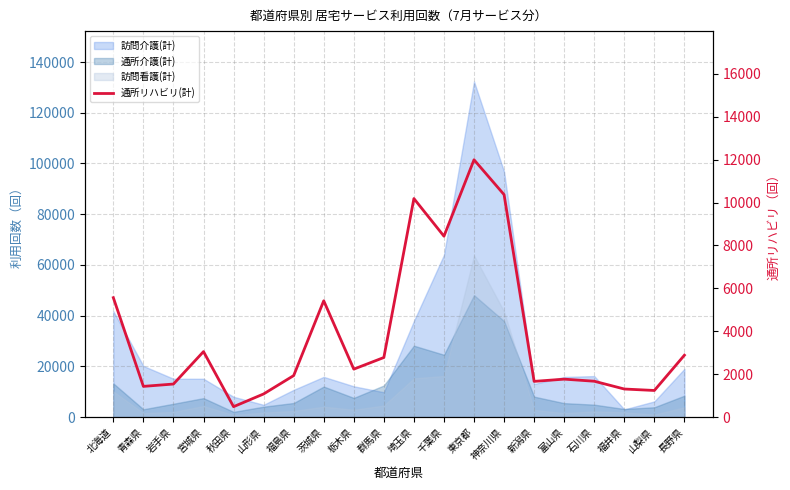

The value at 群馬県 is 2777. True or false?

True